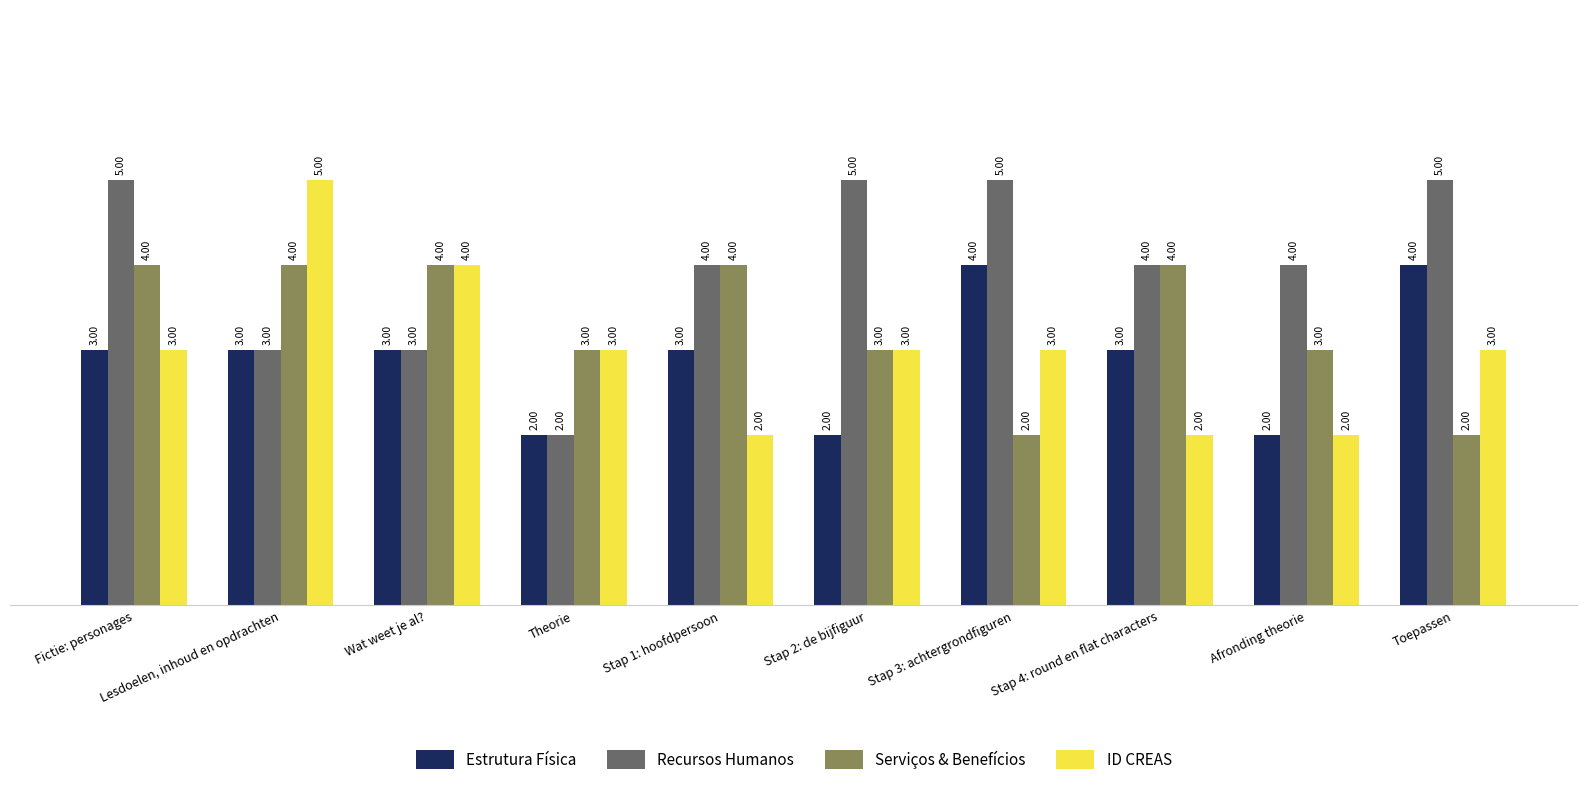

At which label does ID CREAS reach its peak?

Lesdoelen, inhoud en opdrachten